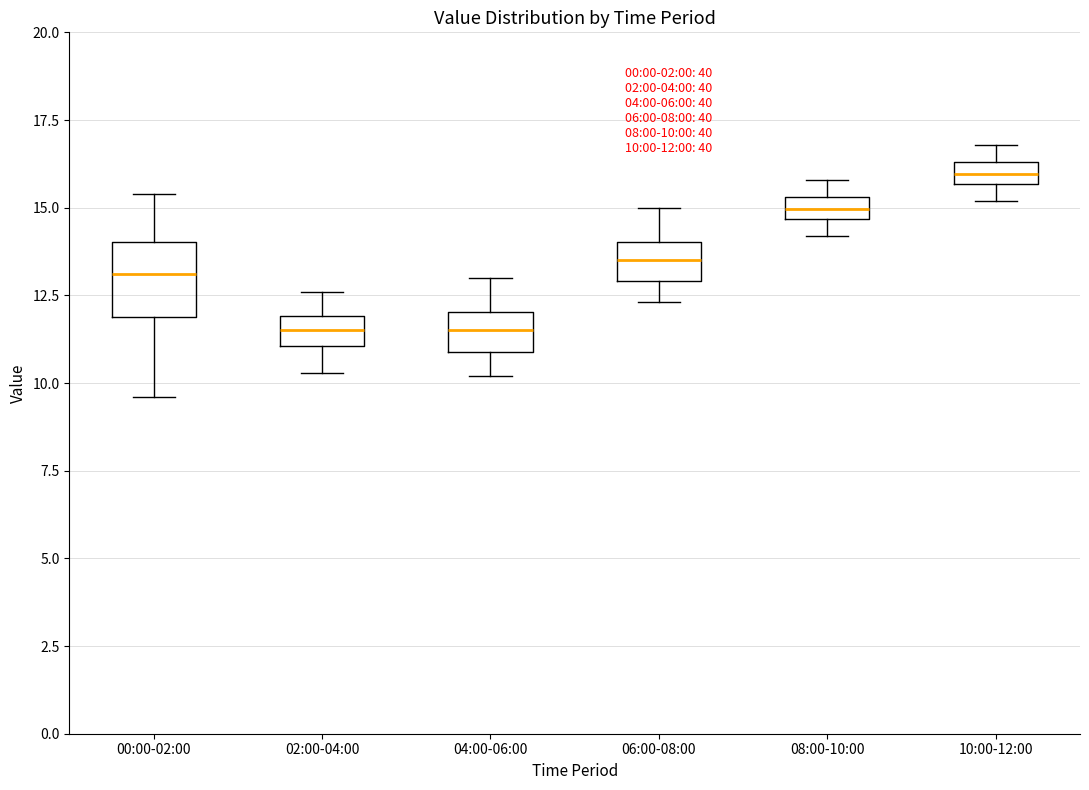

Which box has the highest median line?

10:00-12:00